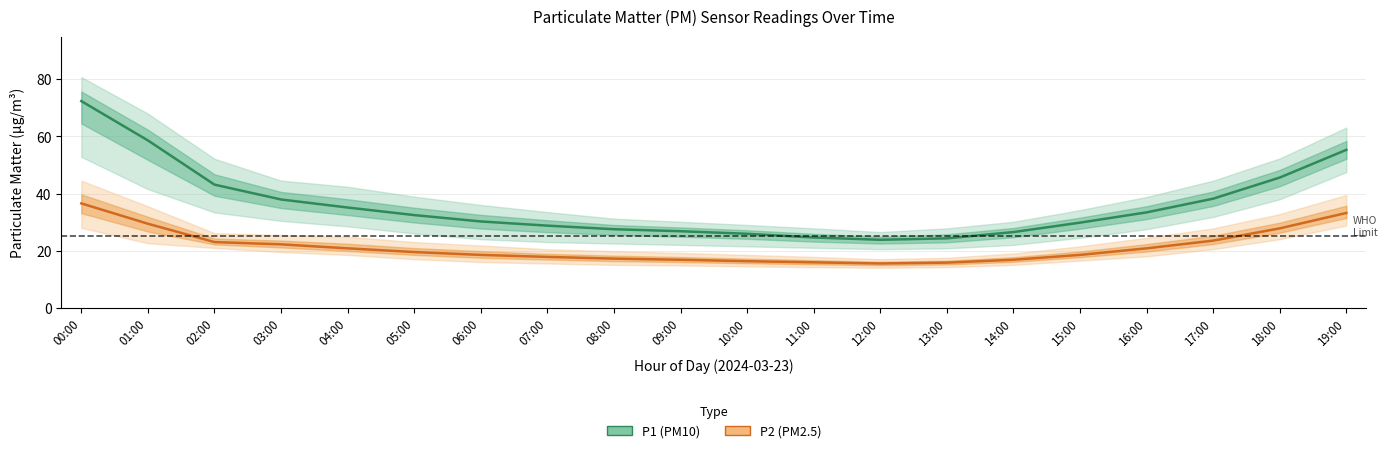

Reading left to right, what are all the values shown in this chart?

P1 (PM10): 00:00=72.4	01:00=58.6	02:00=43.1	03:00=37.9	04:00=35.1	05:00=32.5	06:00=30.2	07:00=28.8	08:00=27.5	09:00=26.8	10:00=25.9	11:00=24.6	12:00=23.8	13:00=24.3	14:00=26.5	15:00=29.8	16:00=33.4	17:00=38.2	18:00=45.6	19:00=55.3
P2 (PM2.5): 00:00=36.5	01:00=29.4	02:00=23.0	03:00=22.2	04:00=20.8	05:00=19.5	06:00=18.5	07:00=17.8	08:00=17.2	09:00=16.8	10:00=16.3	11:00=15.9	12:00=15.5	13:00=15.8	14:00=16.8	15:00=18.5	16:00=20.8	17:00=23.5	18:00=27.8	19:00=33.2